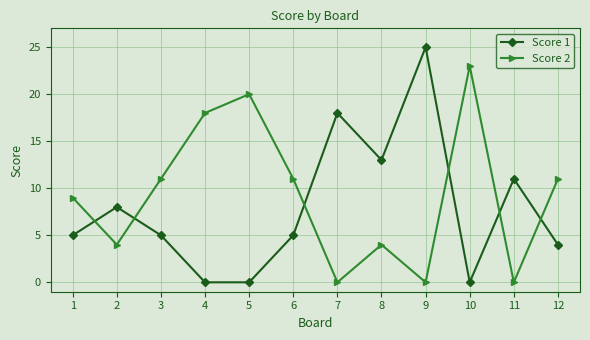

Where is the first local maximum for Score 1?

2